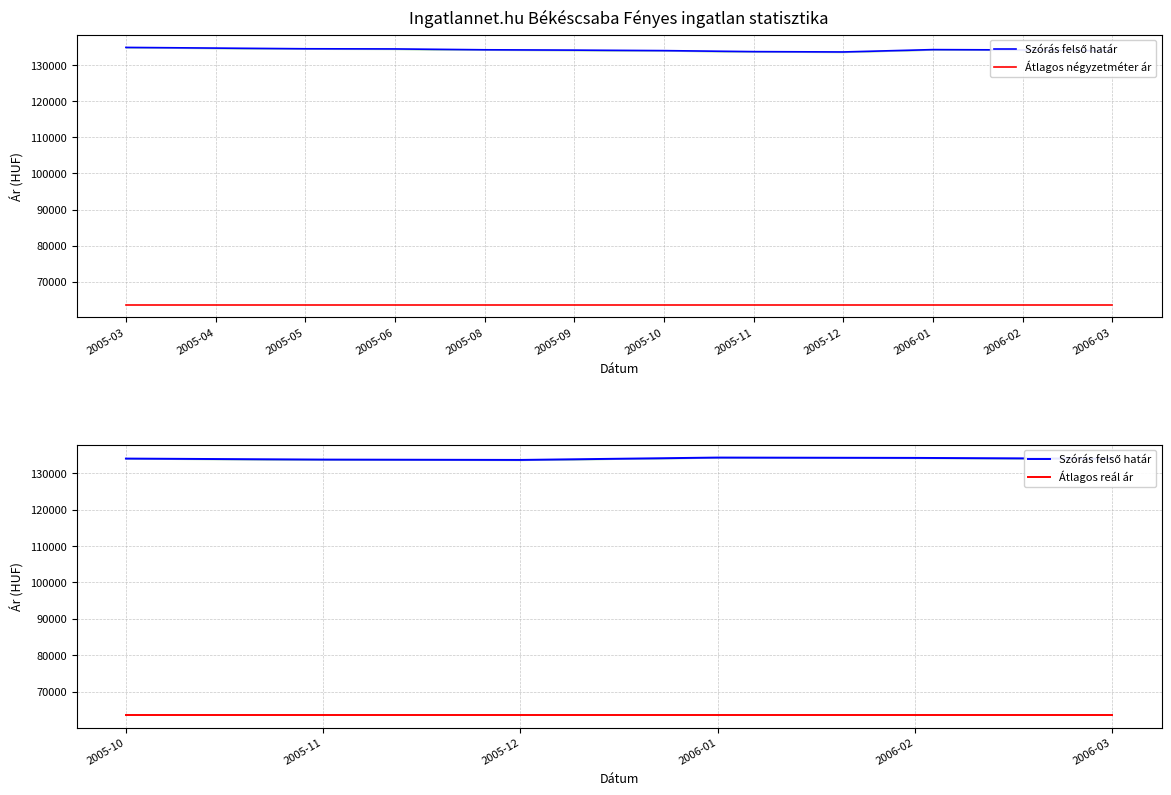

At which category is the sum across all series the highest?

2005-03